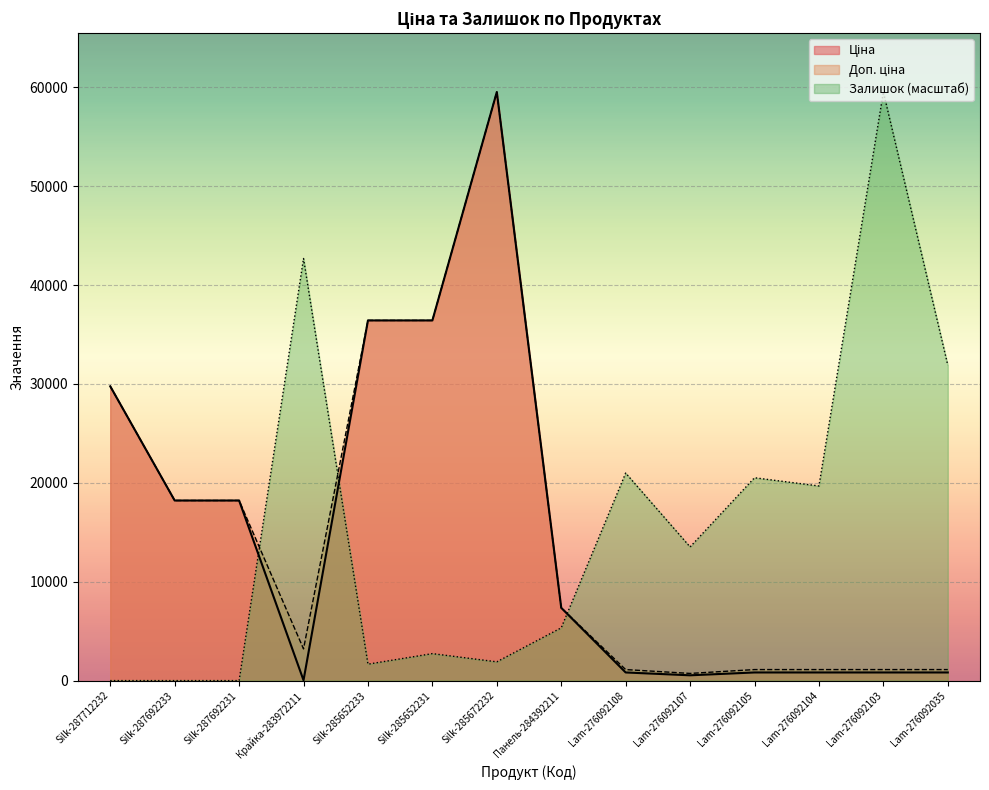

What is the difference between the Ціна values at Lam-276092108 and Silk-287692233?

17390.0